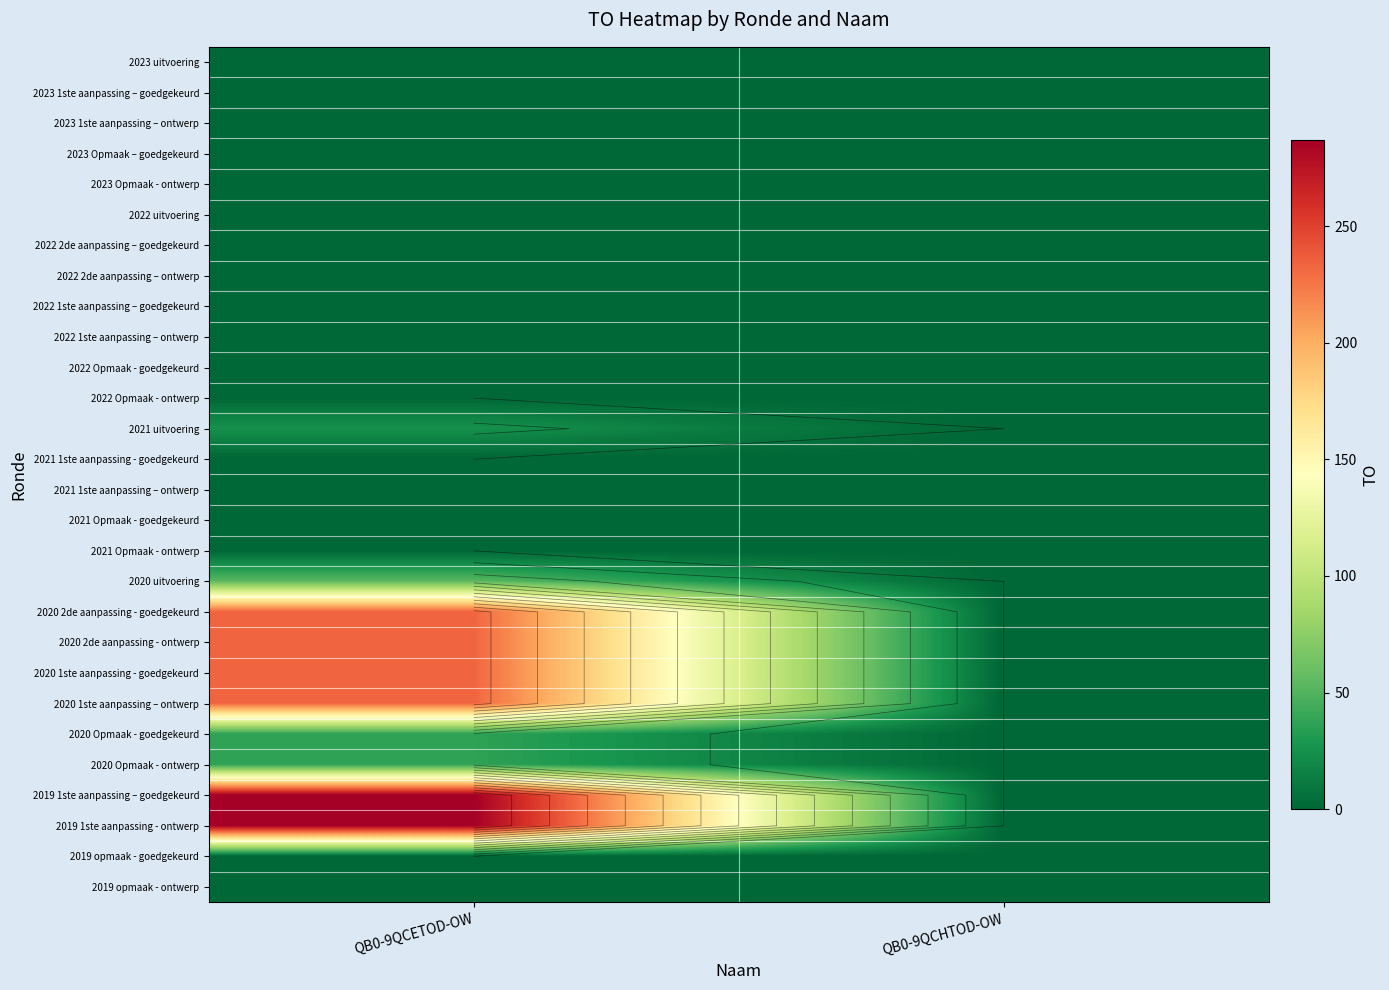

Is the value of 2019 opmaak - ontwerp at QB0-9QCHTOD-OW greater than the value of 2023 Opmaak – goedgekeurd at QB0-9QCHTOD-OW?

No